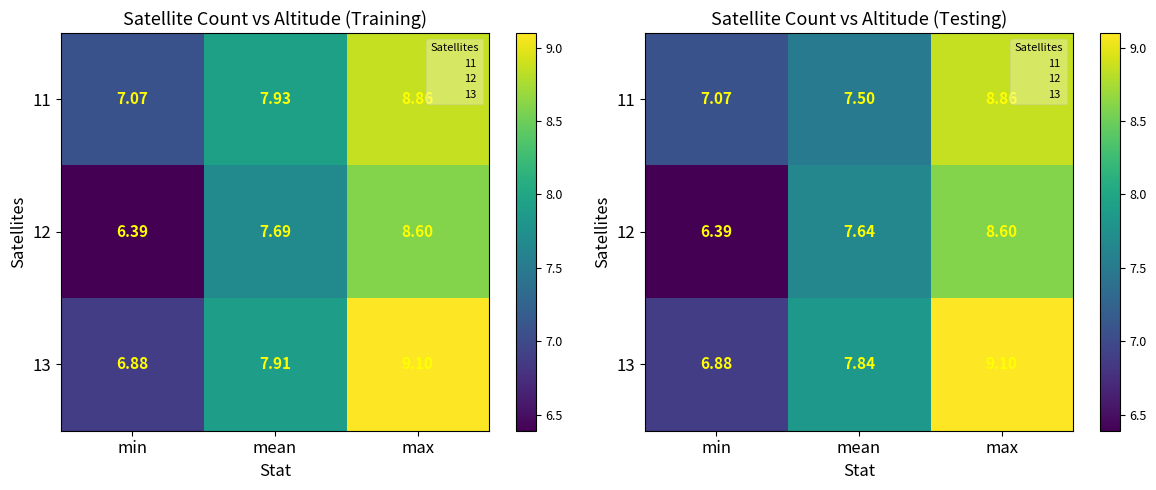

What is the maximum value for 12?

8.6